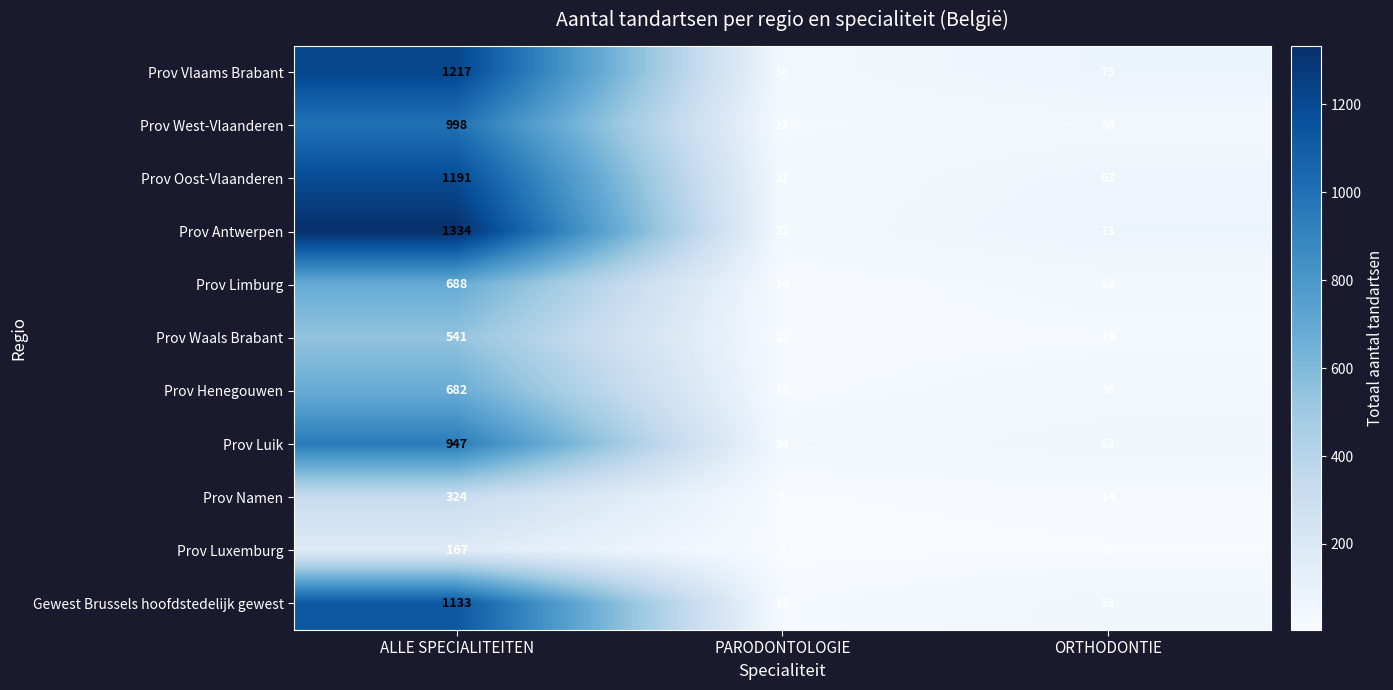

What is the smallest value displayed?

4